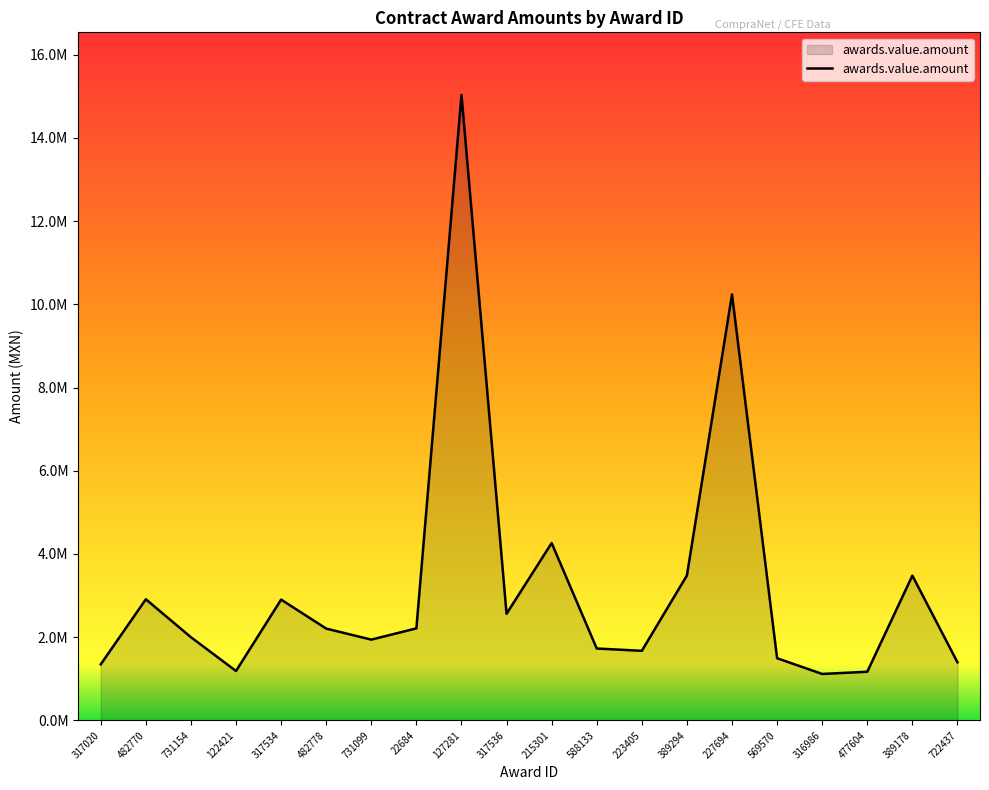

Does the chart display data point markers on the line(s)?

No